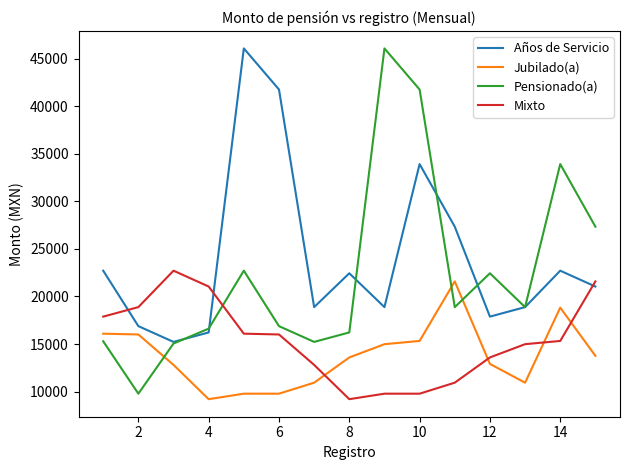

Count the number of data series in this chart.

4